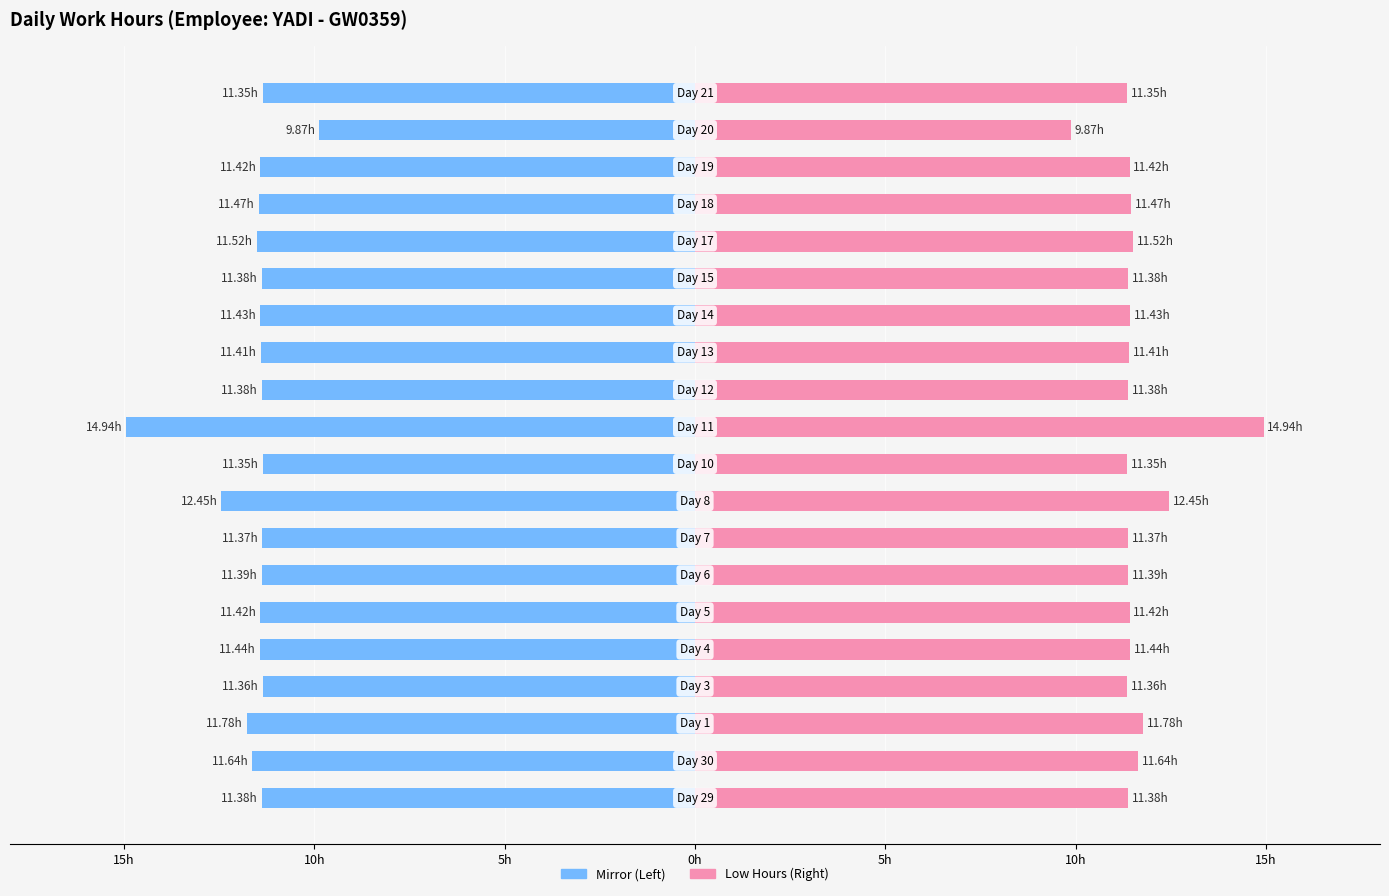

The Days (left mirror) series shows -17.8 at 12. True or false?

False